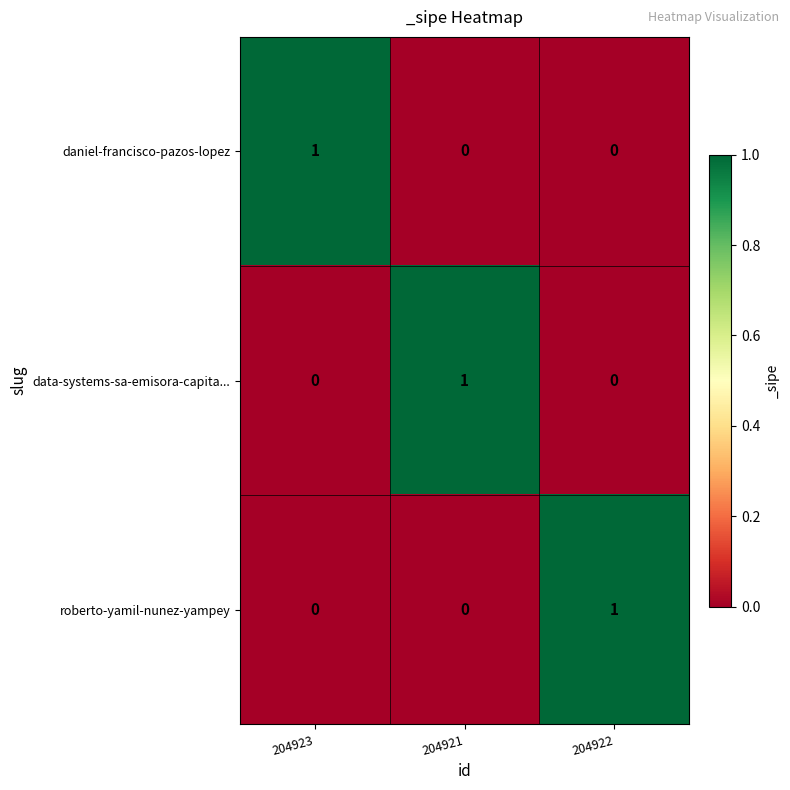

At how many categories does at least one series exceed 0?

3